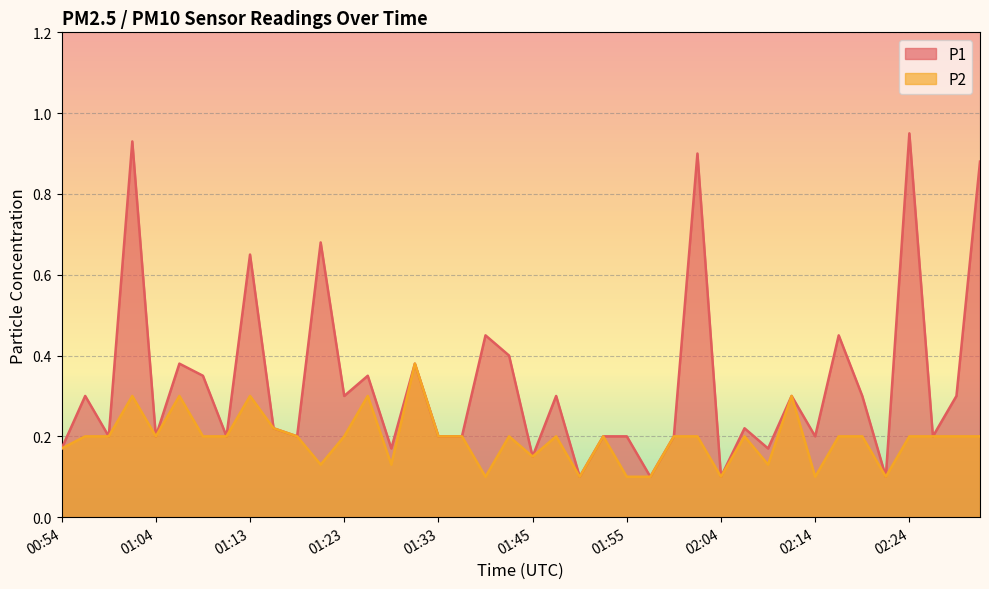

Is it true that P2 equals 0.3 at 02:29?

False